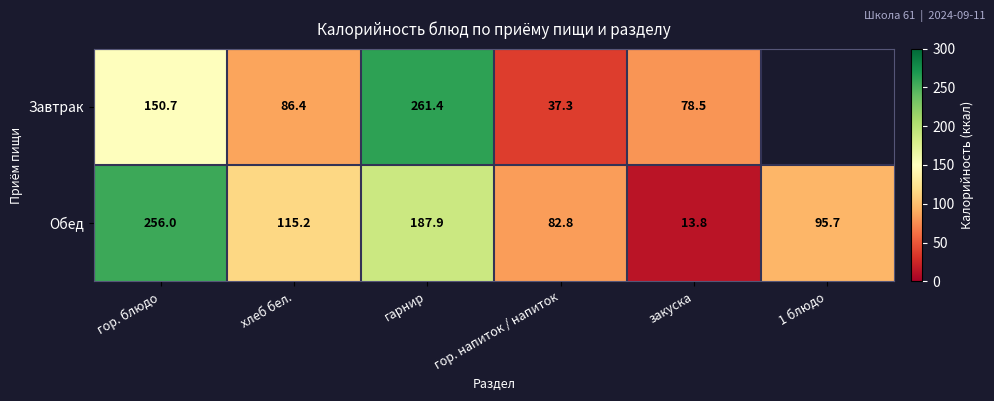

Is the value of Обед at закуска greater than the value of Завтрак at гарнир?

No